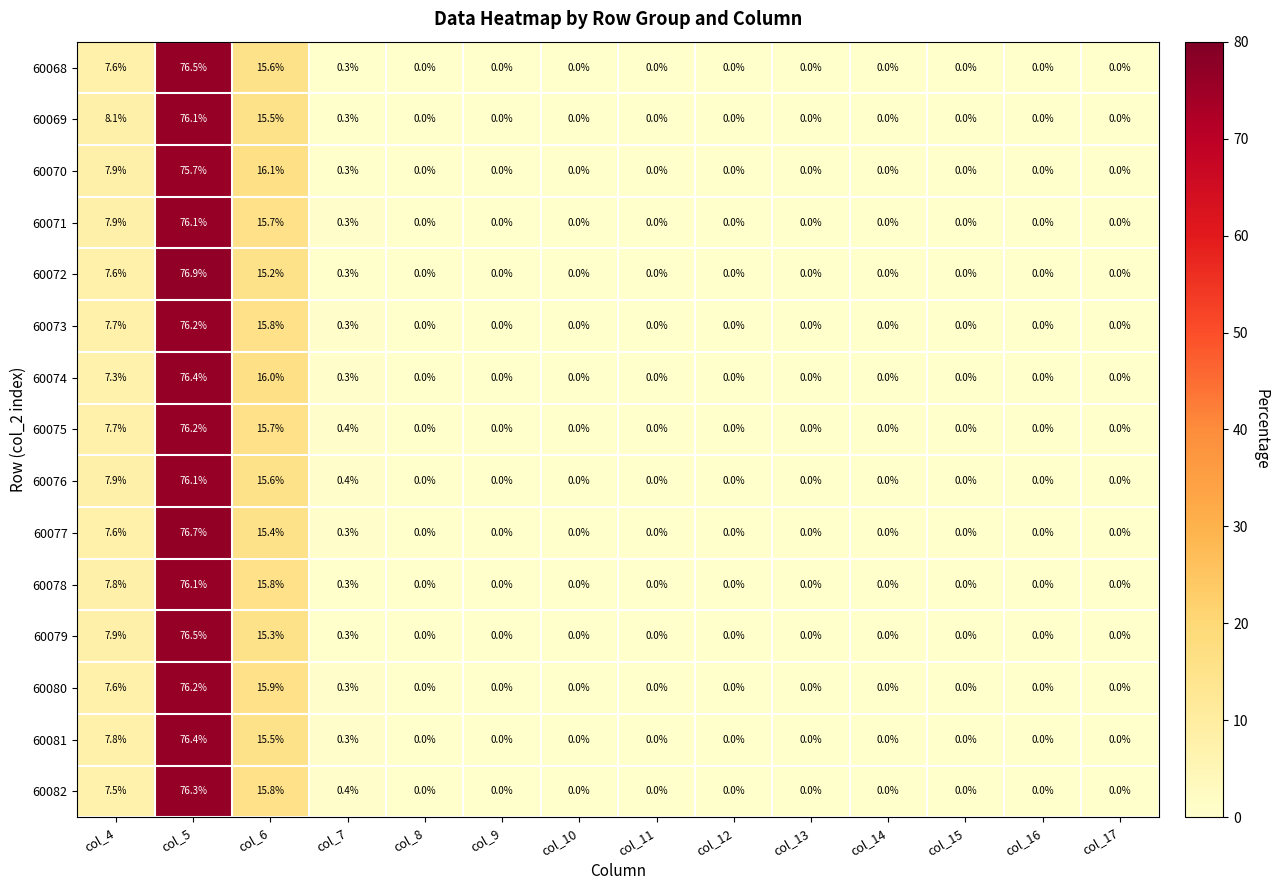

True or false: 60079 has a value of 0.0 at col_9.

True